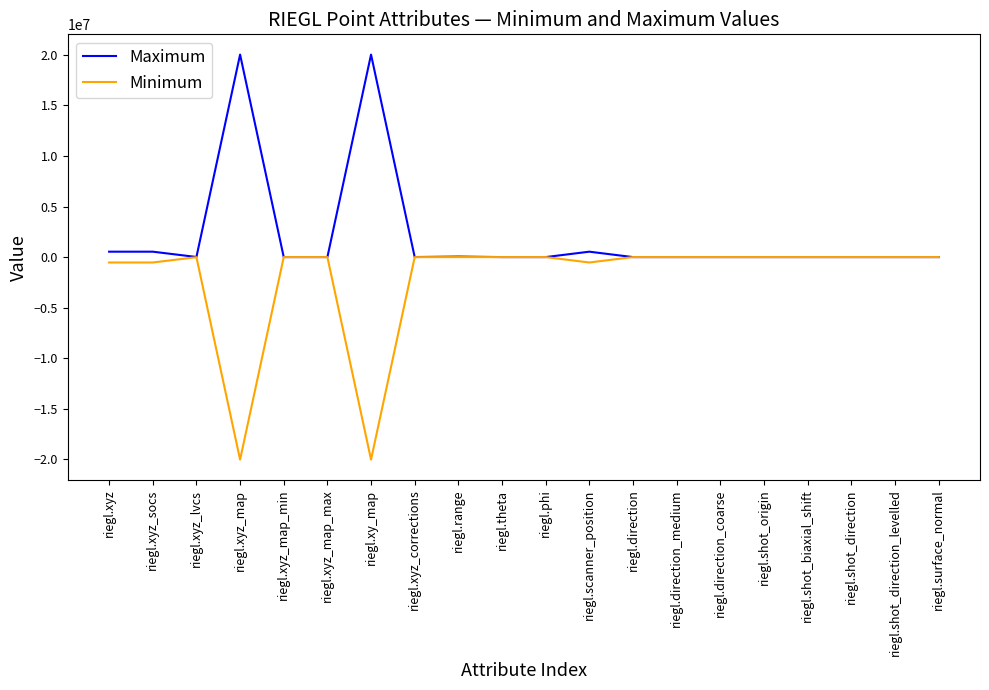

List the series in order of their peak value, highest first.

Maximum, Minimum